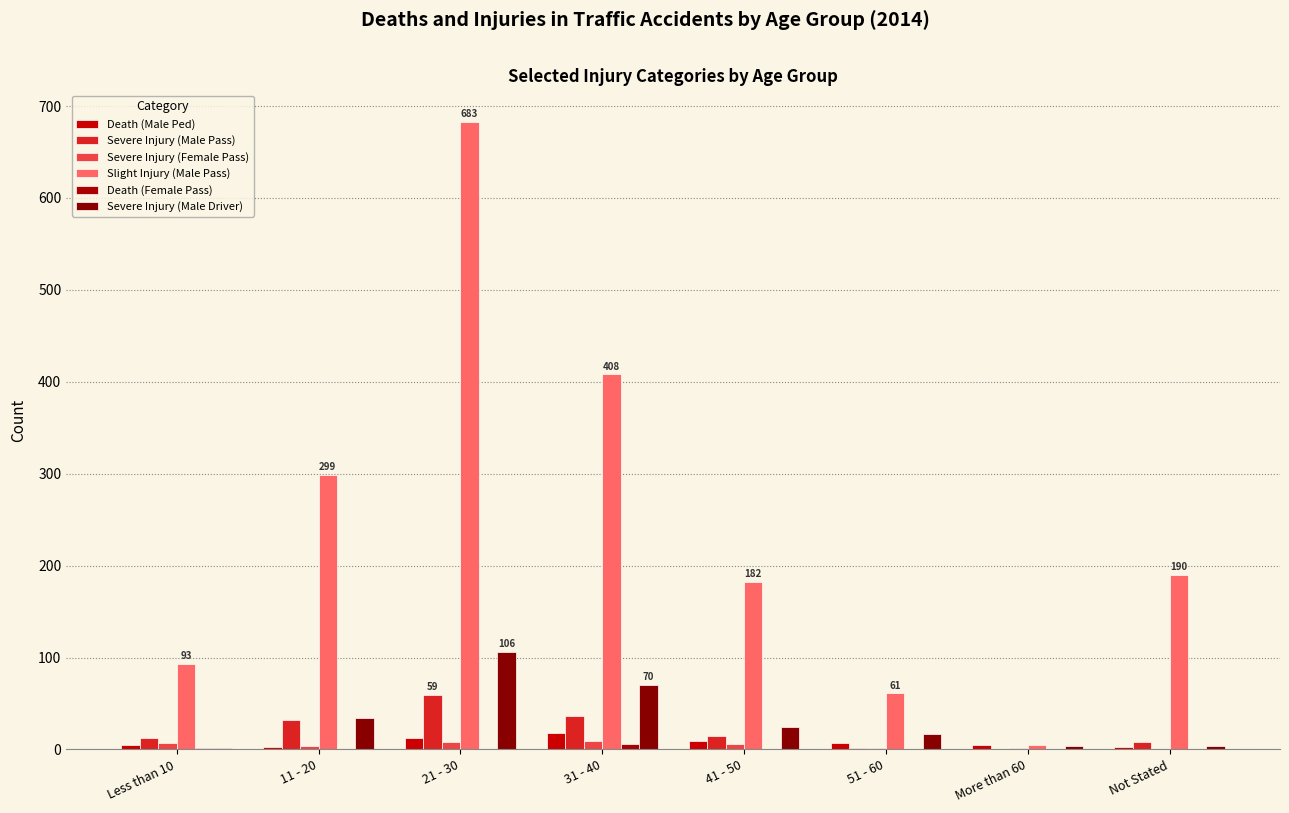

Are the bars grouped side by side (vs. stacked)?

Yes